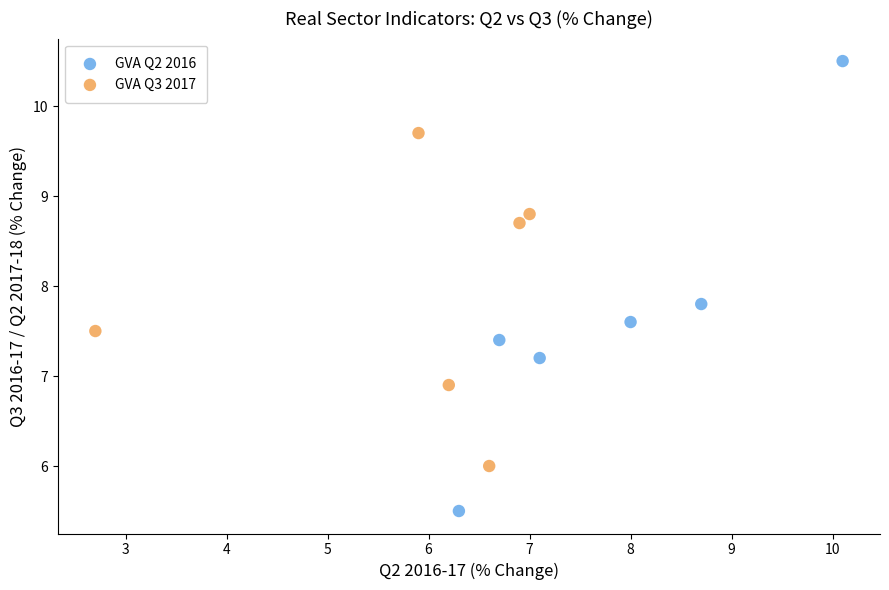

Which series has the largest Y range (max minus min)?

GVA Q2 2016